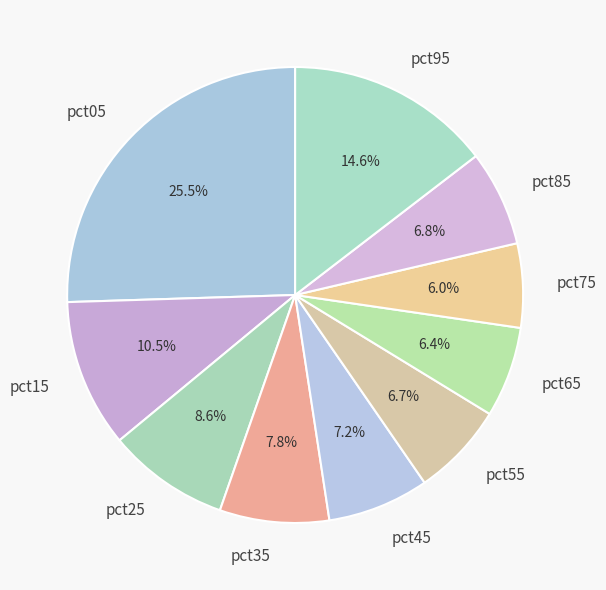

What portion of the pie excludes pct05?

74.5%